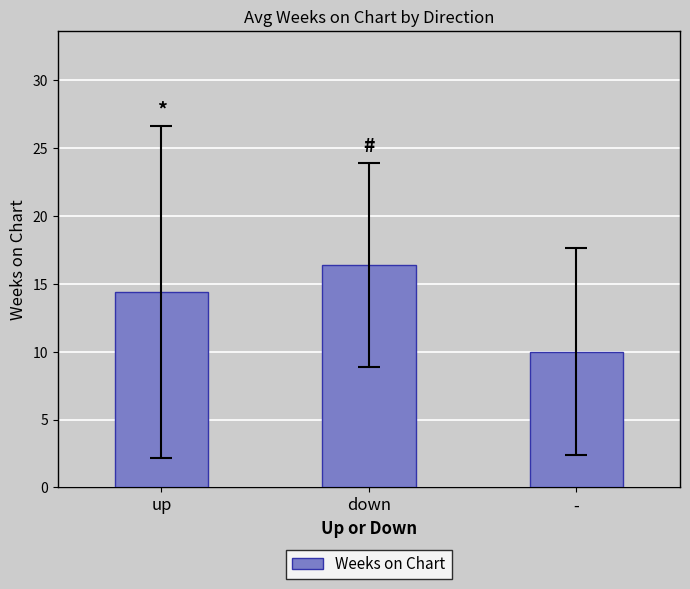

The value at up is 14.4. True or false?

True